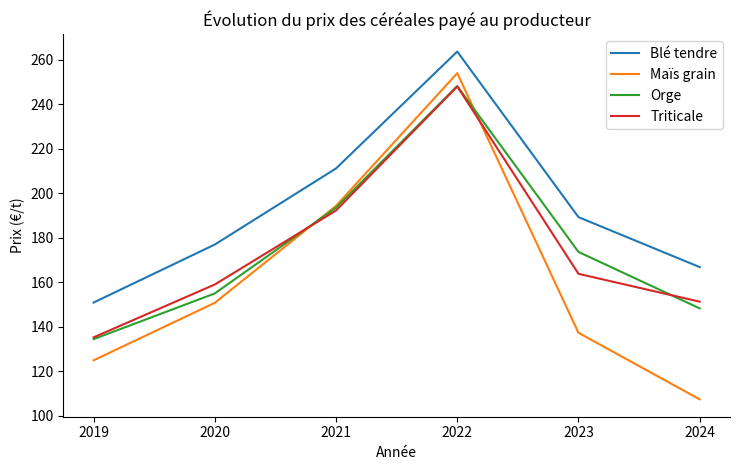

At how many categories does at least one series exceed 161?

5